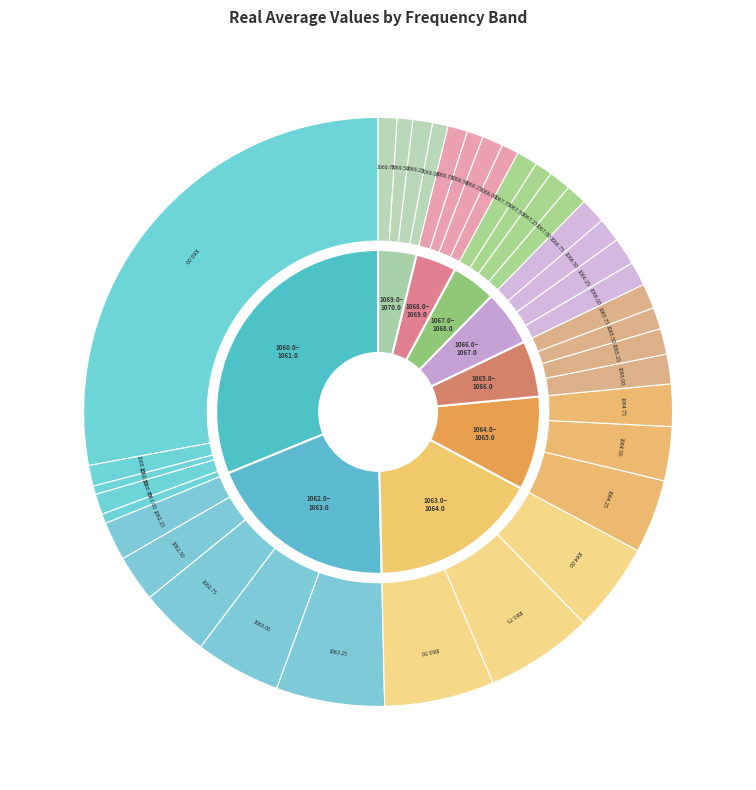

Combined, do 1065.0-1066.0 and 1068.0-1069.0 account for over 50%?

No